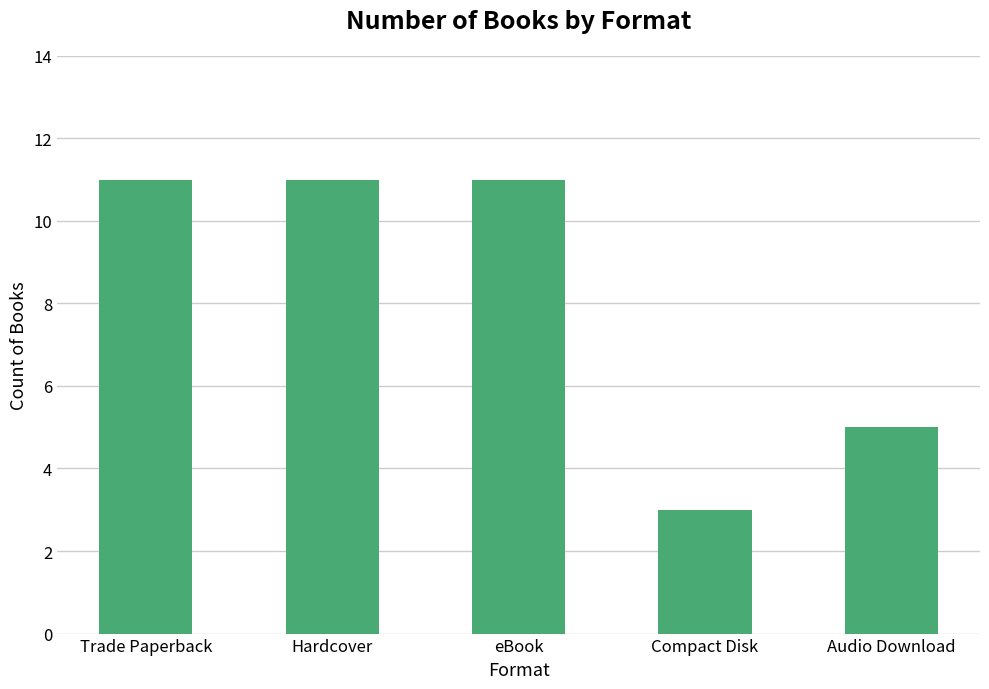

What is the smallest value displayed?

3